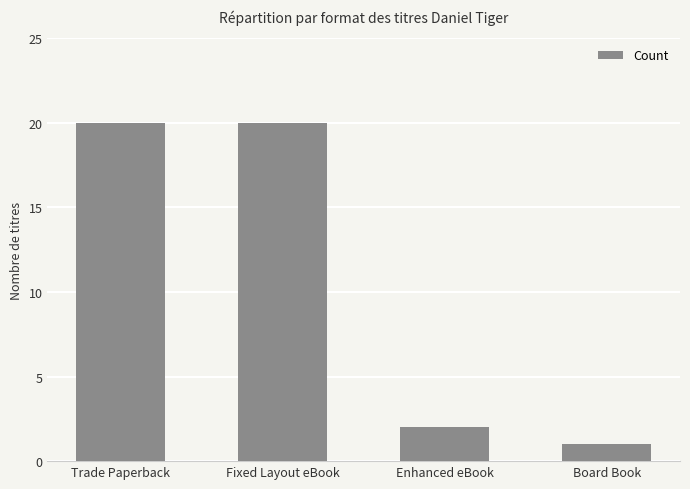

Which label corresponds to the smallest value in the chart?

Board Book